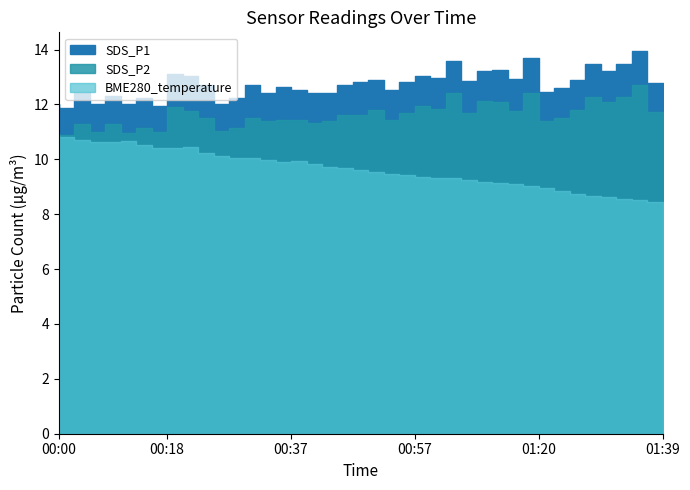

Reading right to left, what are all the values shown in this chart?

SDS_P1: 01:39=12.8	01:37=13.9	01:34=13.5	01:32=13.2	01:29=13.5	01:27=12.9	01:24=12.6	01:22=12.5	01:20=13.7	01:17=12.9	01:15=13.3	01:12=13.2	01:10=12.9	01:04=13.6	01:02=13.0	01:00=13.0	00:57=12.8	00:55=12.5	00:52=12.9	00:50=12.8	00:47=12.7	00:45=12.4	00:42=12.4	00:40=12.5	00:37=12.6	00:35=12.4	00:32=12.7	00:30=12.2	00:28=12.0	00:25=12.7	00:23=13.0	00:20=13.1	00:18=11.9	00:15=12.2	00:12=12.0	00:10=12.3	00:07=12.0	00:05=12.4	00:02=11.9	00:00=12.0
SDS_P2: 01:39=11.7	01:37=12.7	01:34=12.3	01:32=12.1	01:29=12.3	01:27=11.8	01:24=11.5	01:22=11.4	01:20=12.4	01:17=11.8	01:15=12.1	01:12=12.1	01:10=11.7	01:04=12.4	01:02=11.8	01:00=11.9	00:57=11.7	00:55=11.4	00:52=11.8	00:50=11.6	00:47=11.6	00:45=11.4	00:42=11.3	00:40=11.4	00:37=11.4	00:35=11.4	00:32=11.5	00:30=11.1	00:28=11.0	00:25=11.5	00:23=11.8	00:20=11.9	00:18=11.0	00:15=11.1	00:12=11.0	00:10=11.3	00:07=11.0	00:05=11.3	00:02=10.9	00:00=10.9
BME280_temperature: 01:39=8.4	01:37=8.5	01:34=8.6	01:32=8.6	01:29=8.7	01:27=8.8	01:24=8.9	01:22=9.0	01:20=9.0	01:17=9.1	01:15=9.1	01:12=9.2	01:10=9.2	01:04=9.3	01:02=9.3	01:00=9.4	00:57=9.4	00:55=9.5	00:52=9.5	00:50=9.6	00:47=9.7	00:45=9.7	00:42=9.8	00:40=9.9	00:37=9.9	00:35=10.0	00:32=10.1	00:30=10.1	00:28=10.1	00:25=10.2	00:23=10.4	00:20=10.4	00:18=10.4	00:15=10.5	00:12=10.7	00:10=10.6	00:07=10.6	00:05=10.7	00:02=10.8	00:00=10.9